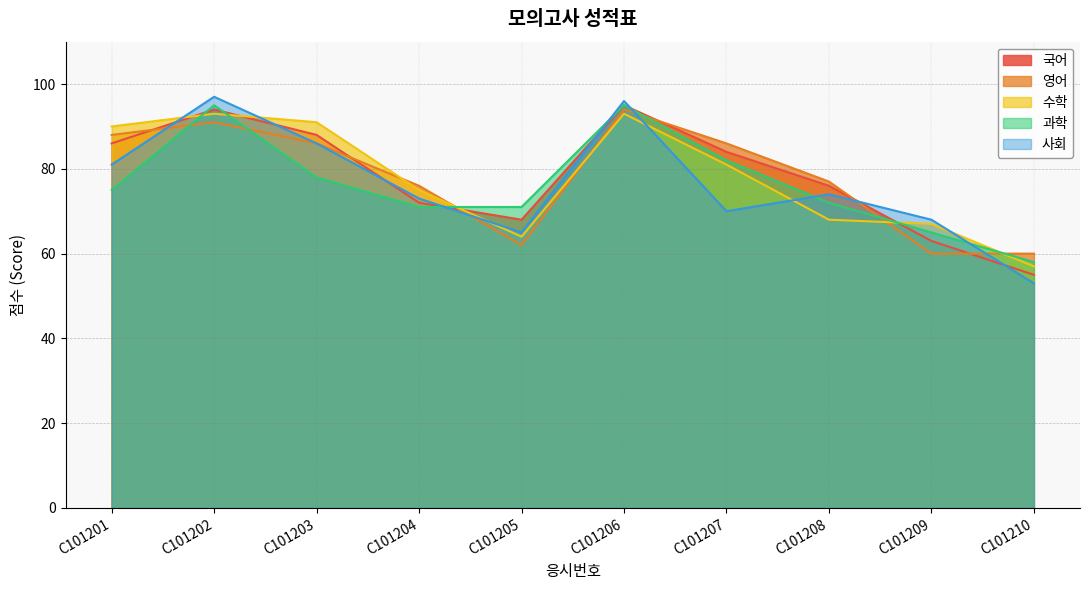

What is the value of the 과학 point at the 8th from the left?

72